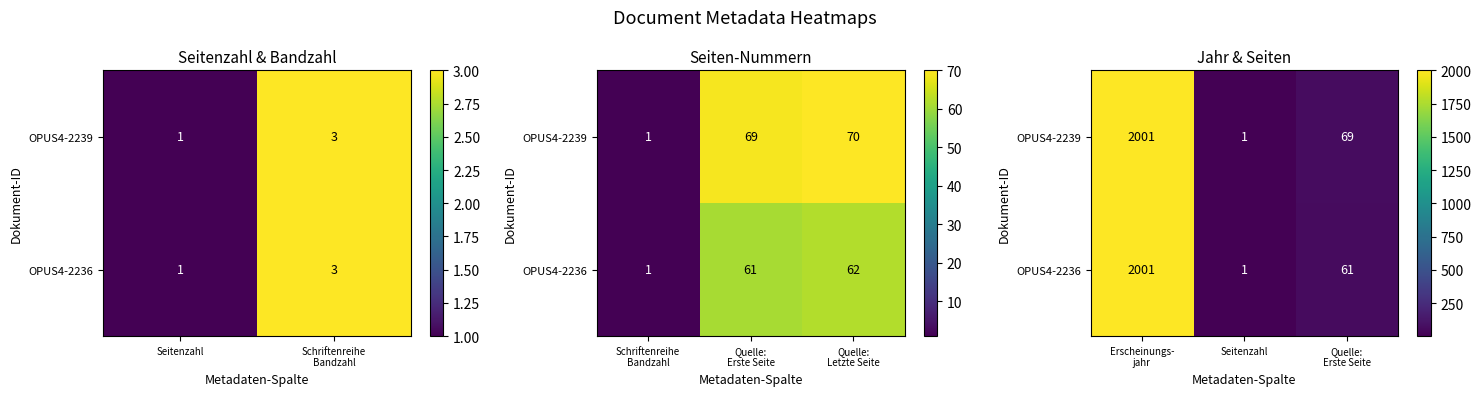

How many values in the OPUS4-2236 series exceed 61?

1